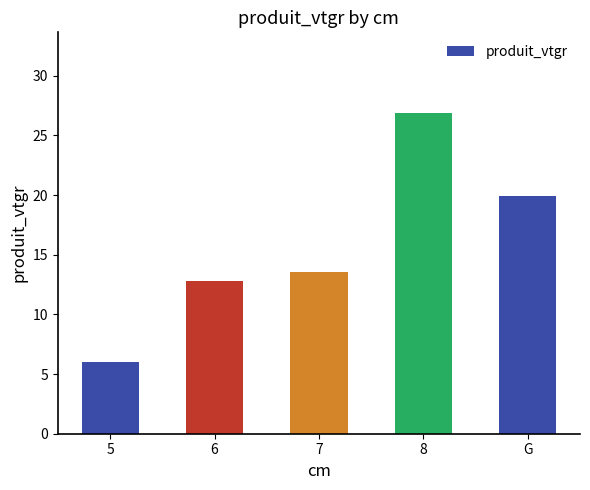

What is the difference between the values at 5 and G?

13.9